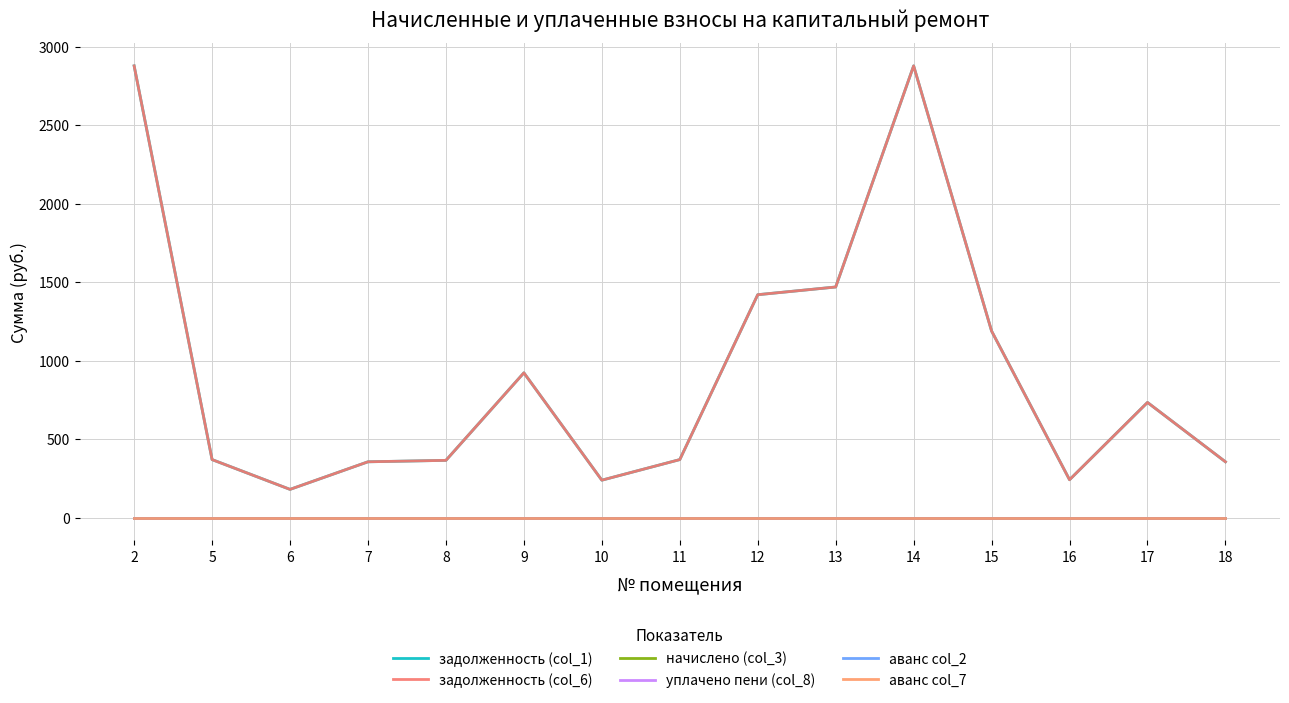

True or false: аванс col_7 and задолженность (col_1) intersect in this chart.

False